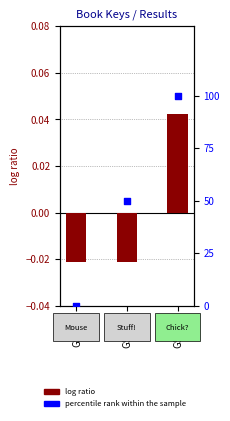

Is the value of percentile rank within the sample at GSM_A greater than the value of log ratio at GSM_A?

Yes